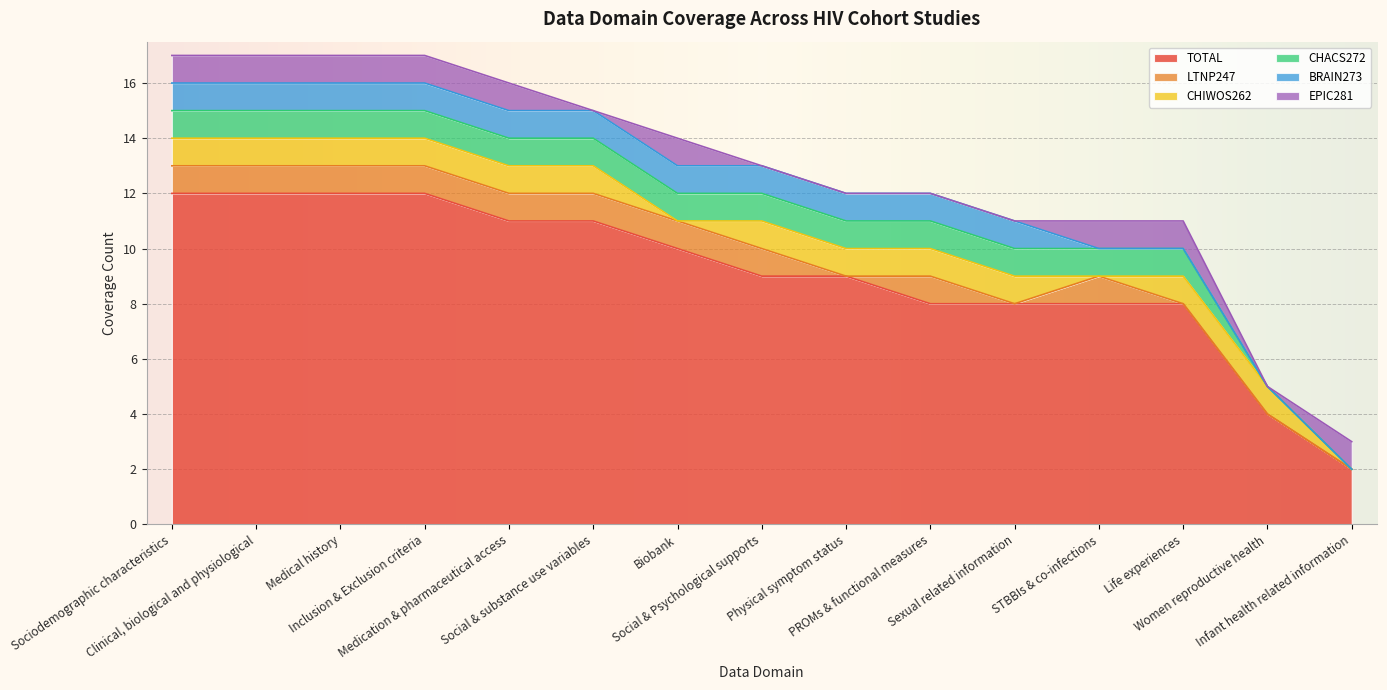

True or false: BRAIN273 and LTNP247 intersect in this chart.

True